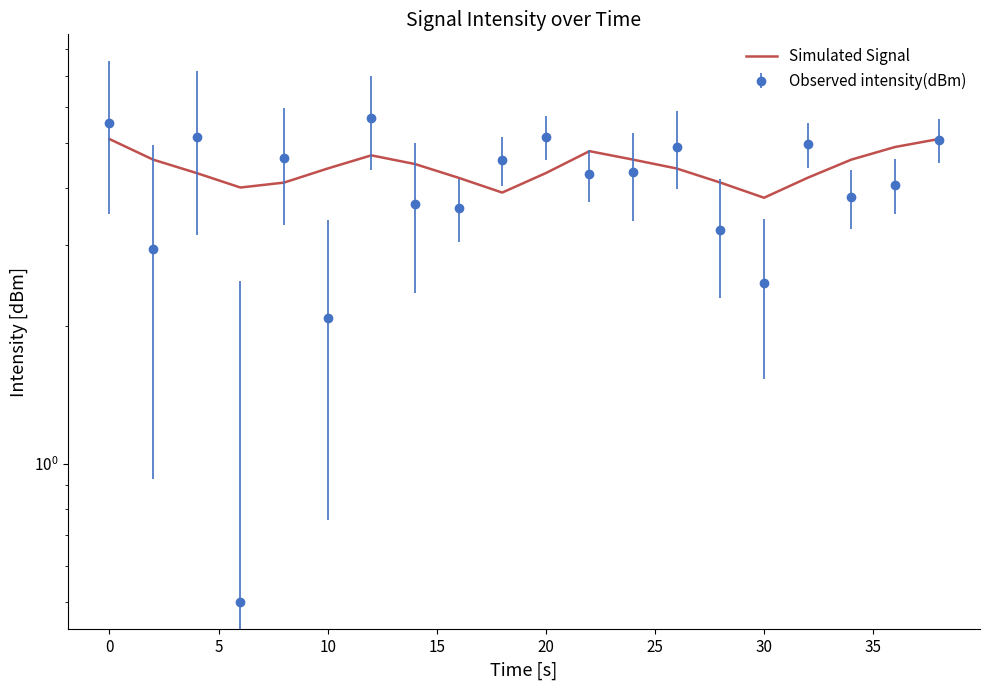

How many data points are less than 4?

2